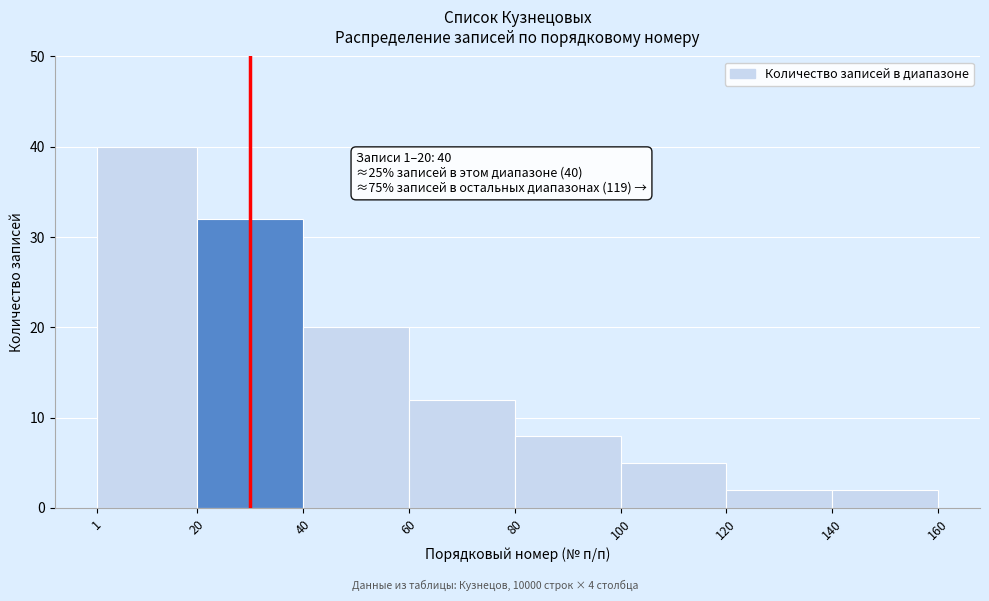

Over which range of the x-axis is the bar tallest?

1 to 20